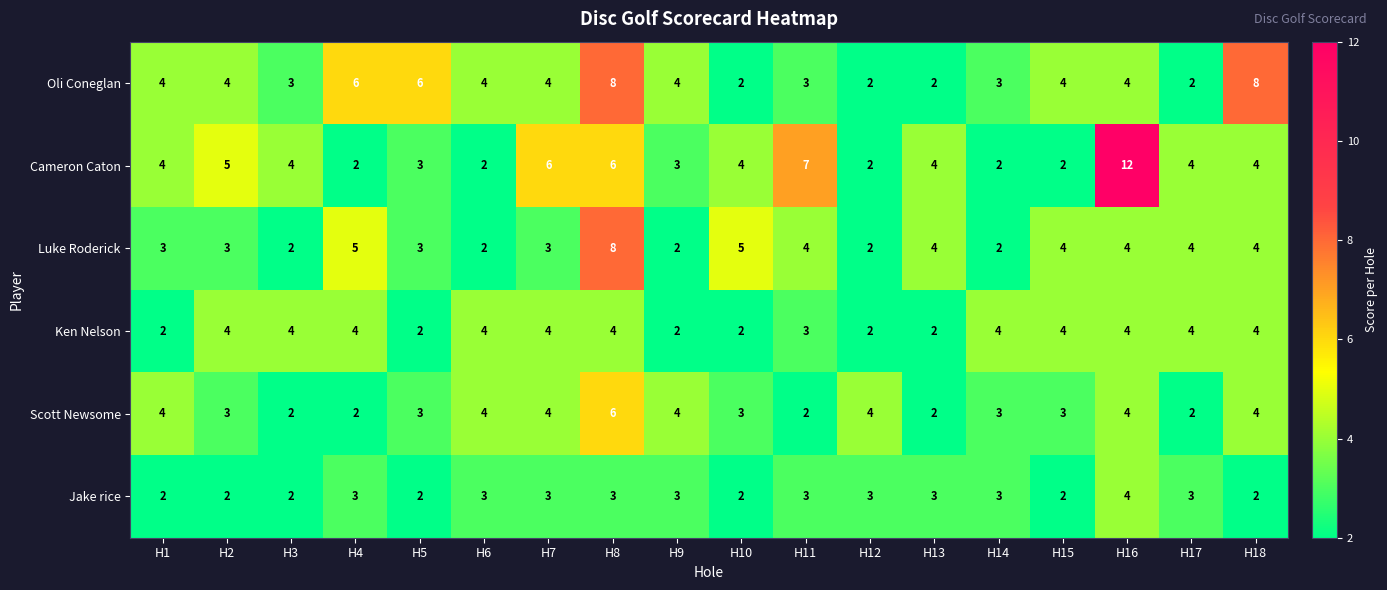

What is the highest value of the Scott Newsome series?

6